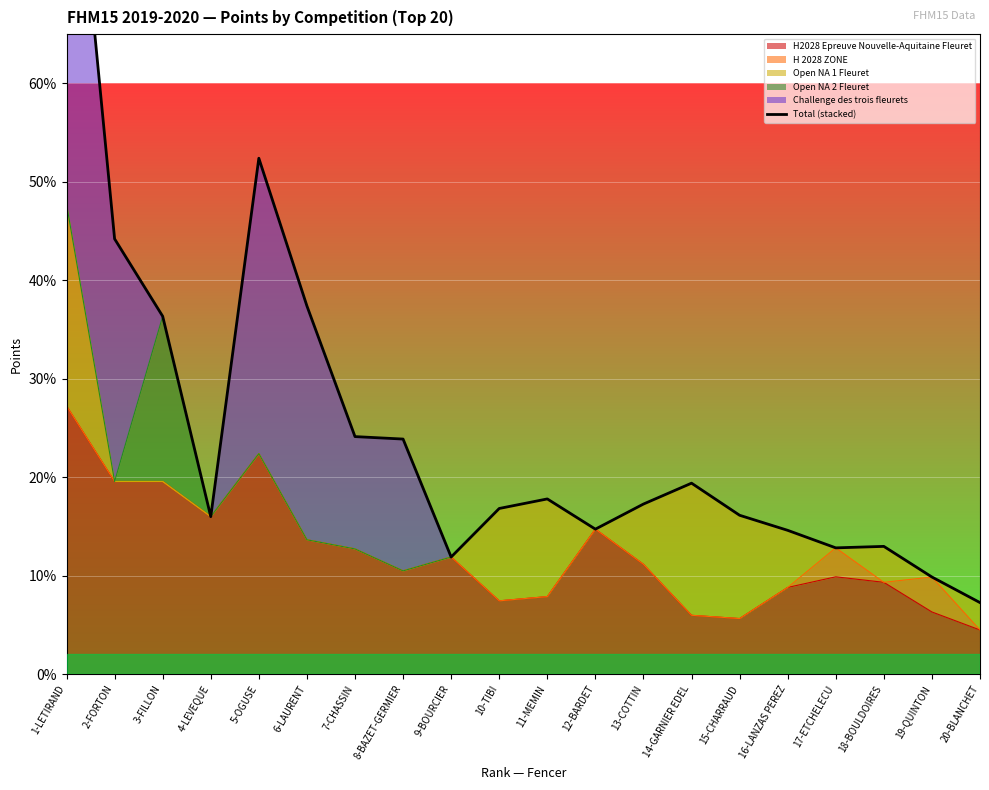

What is the maximum value shown in the chart?

94.7